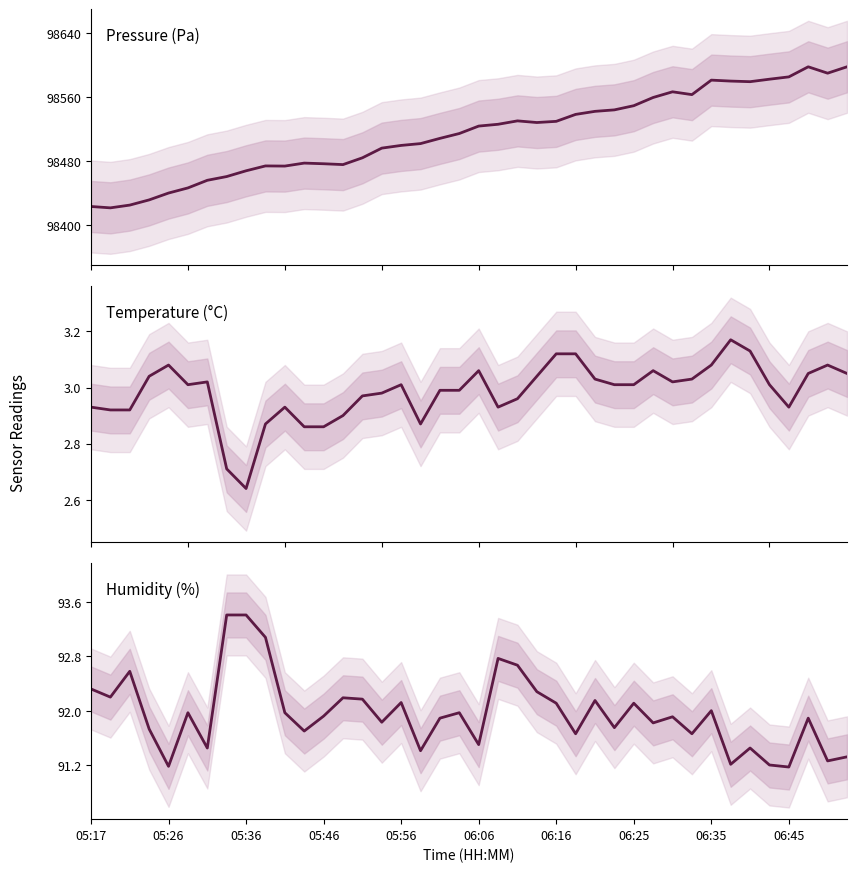

Reading left to right, list all the values displayed in this chart.

Pressure (Pa): 98423.3	98421.6	98425.0	98431.5	98440.1	98446.5	98456.0	98460.7	98467.9	98474.0	98473.8	98477.5	98476.7	98475.7	98484.1	98496.2	98499.6	98501.9	98508.4	98514.5	98523.8	98526.1	98530.3	98528.2	98529.7	98538.4	98542.2	98544.1	98549.3	98559.6	98566.7	98563.1	98581.2	98580.1	98579.3	98582.4	98585.3	98597.9	98589.9	98597.9
Temperature (°C): 2.9	2.9	2.9	3.0	3.1	3.0	3.0	2.7	2.6	2.9	2.9	2.9	2.9	2.9	3.0	3.0	3.0	2.9	3.0	3.0	3.1	2.9	3.0	3.0	3.1	3.1	3.0	3.0	3.0	3.1	3.0	3.0	3.1	3.2	3.1	3.0	2.9	3.0	3.1	3.0
Humidity (%): 92.3	92.2	92.6	91.7	91.2	92.0	91.5	93.4	93.4	93.1	92.0	91.7	91.9	92.2	92.2	91.8	92.1	91.4	91.9	92.0	91.5	92.8	92.7	92.3	92.1	91.7	92.2	91.8	92.1	91.8	91.9	91.7	92.0	91.2	91.5	91.2	91.2	91.9	91.3	91.3